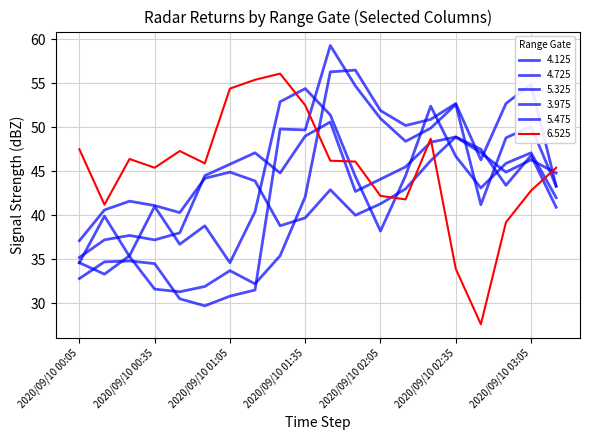

Which series has the largest total across all categories?

6.525